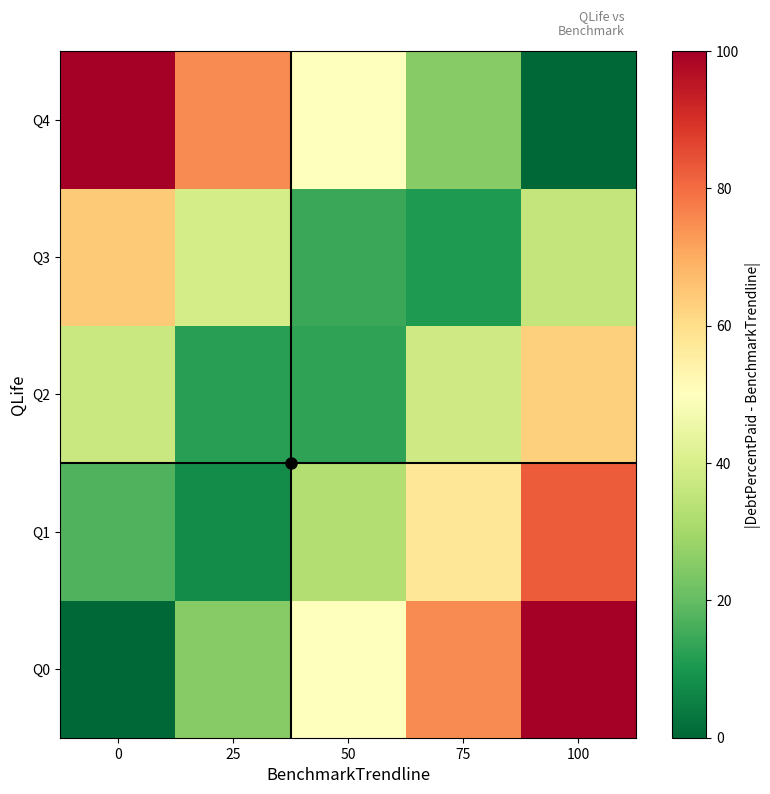

Reading left to right, list all the values displayed in this chart.

Q0: 0=0.0	25=25.0	50=50.0	75=75.0	100=100.0
Q1: 0=17.4	25=7.6	50=32.6	75=57.6	100=82.6
Q2: 0=37.0	25=12.0	50=13.0	75=38.0	100=63.0
Q3: 0=64.3	25=39.3	50=14.3	75=10.7	100=35.7
Q4: 0=100.0	25=75.0	50=50.0	75=25.0	100=0.0